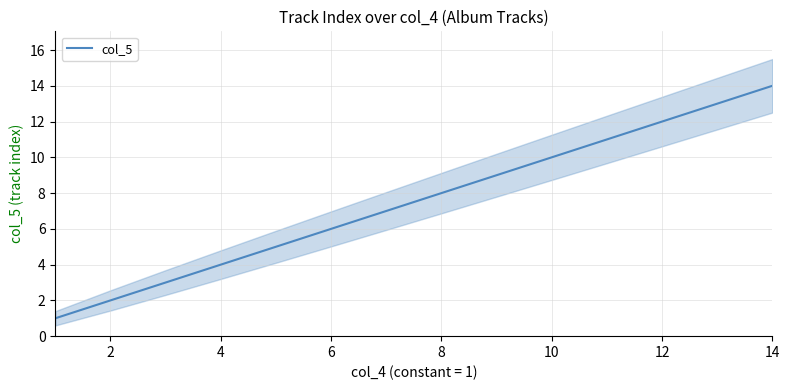

What is the value of the 12th point from the left?

12